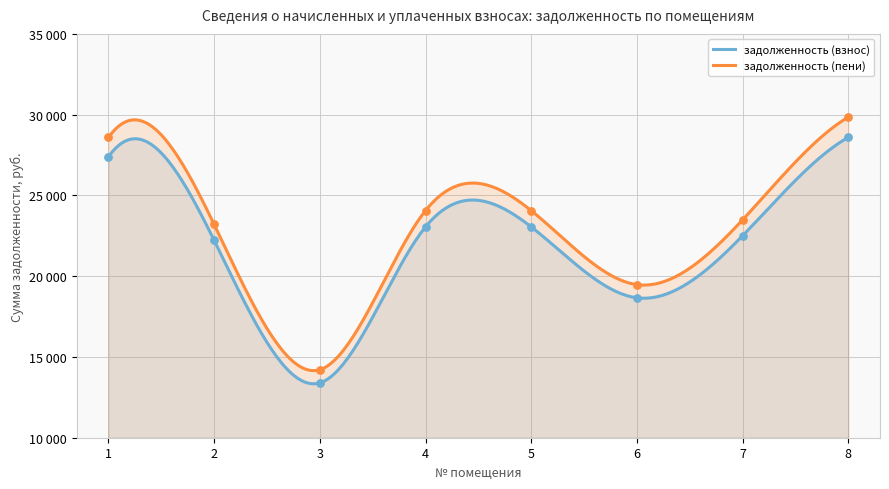

At which category is the sum across all series the highest?

8